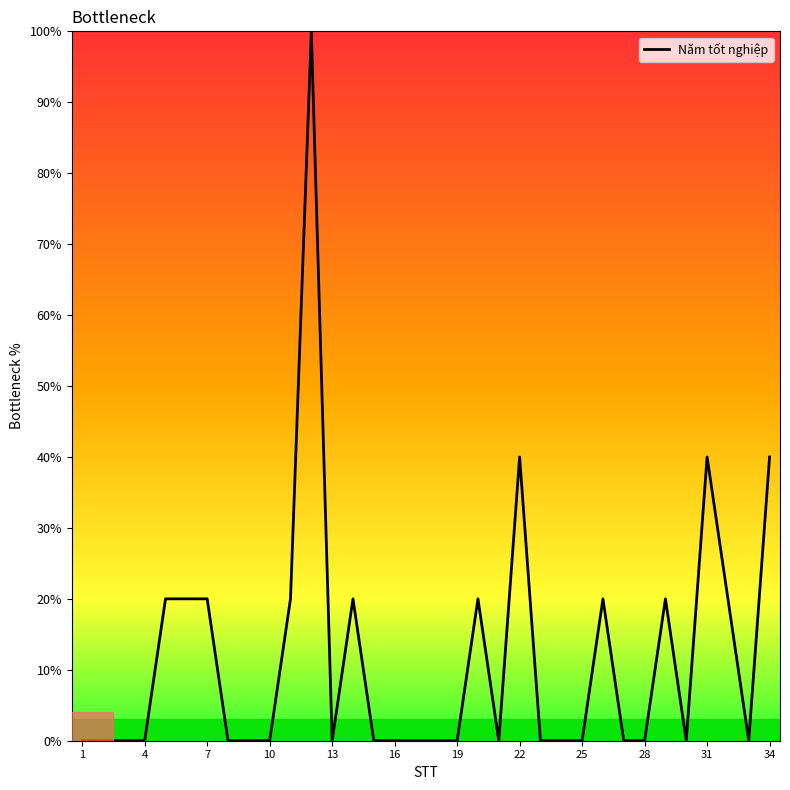

What is the maximum value shown in the chart?

100